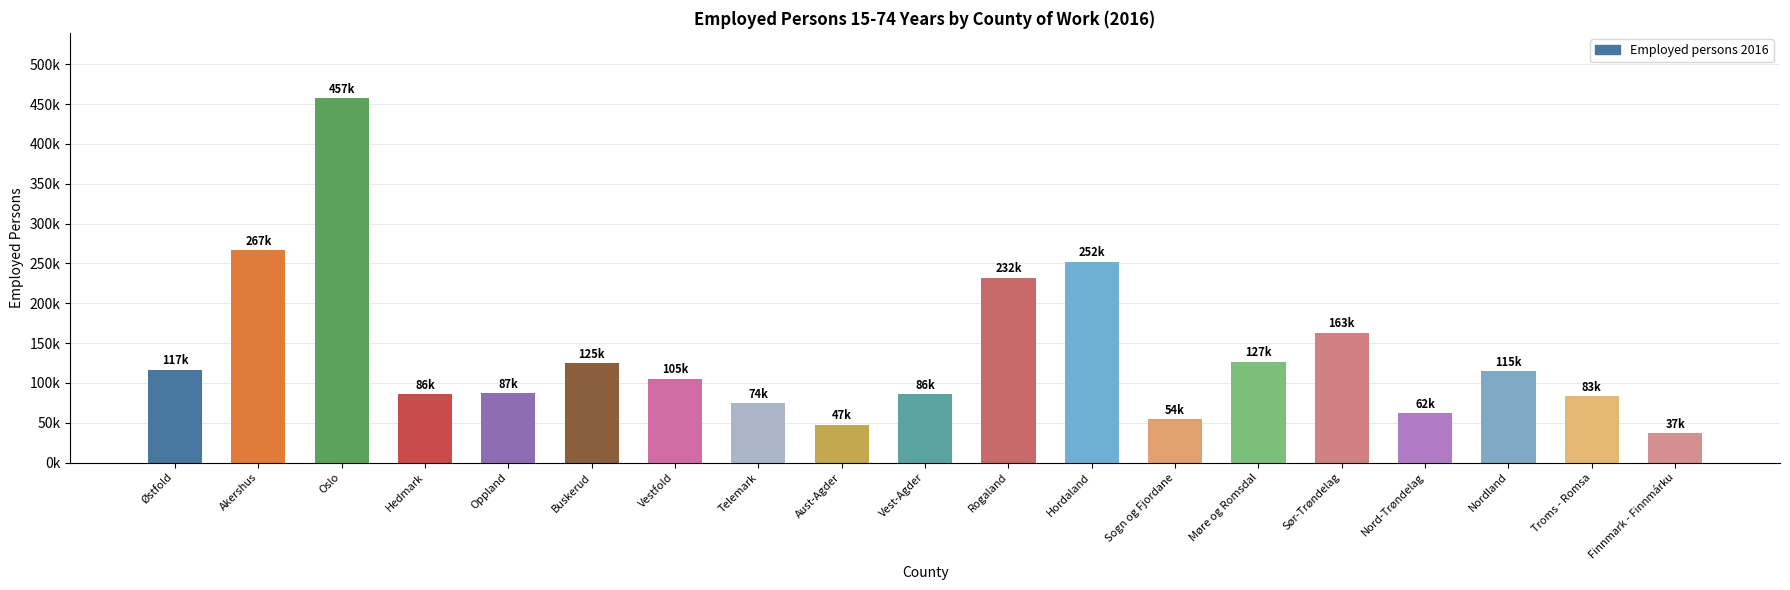

What is the greatest value displayed?

457177